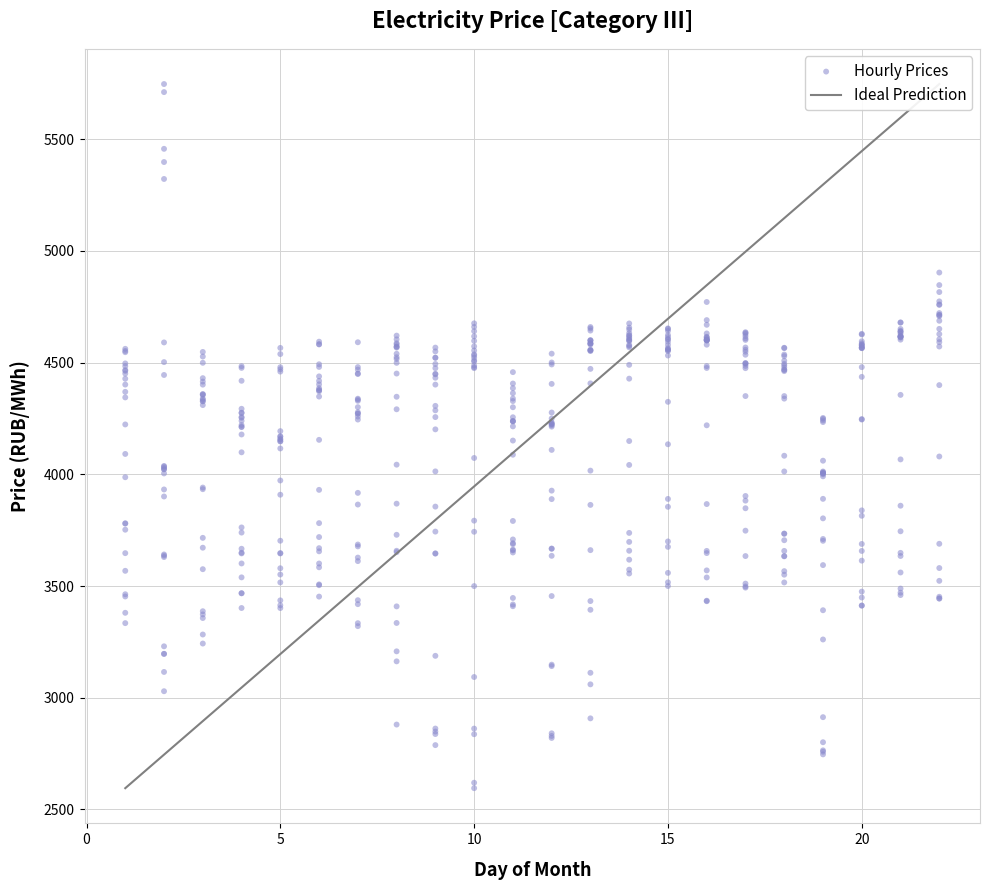

What is the range of X values (max minus min)?

21.0